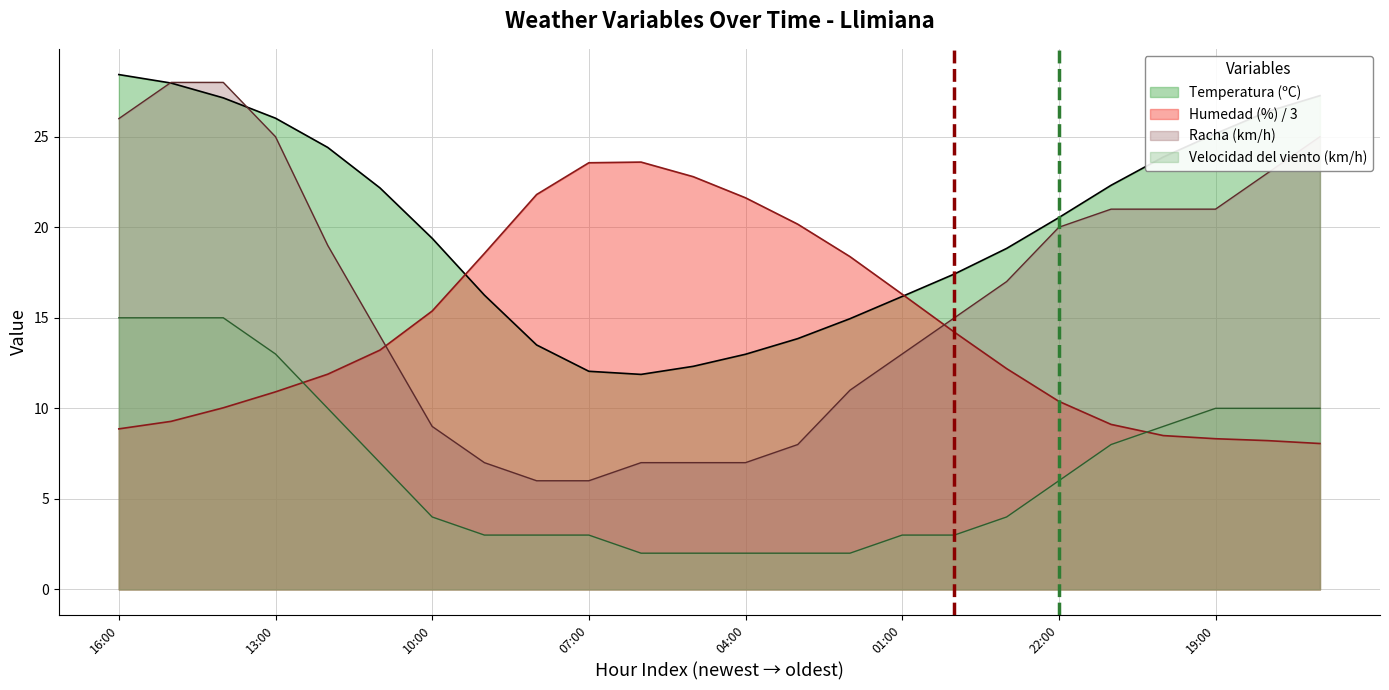

True or false: Humedad (%) has a value of 23.6 at 03/06/2024 06:00.

True